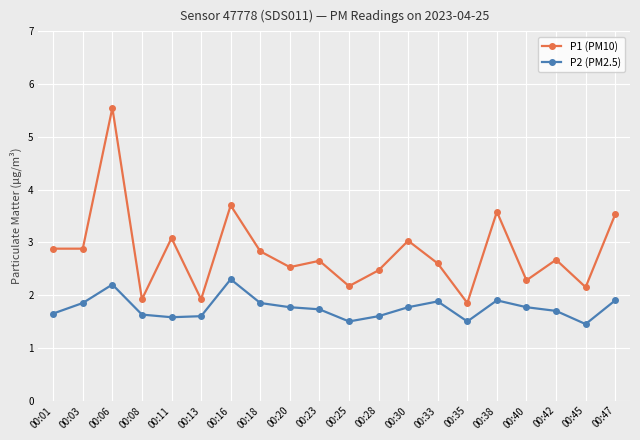

How many lines are shown in the chart?

2